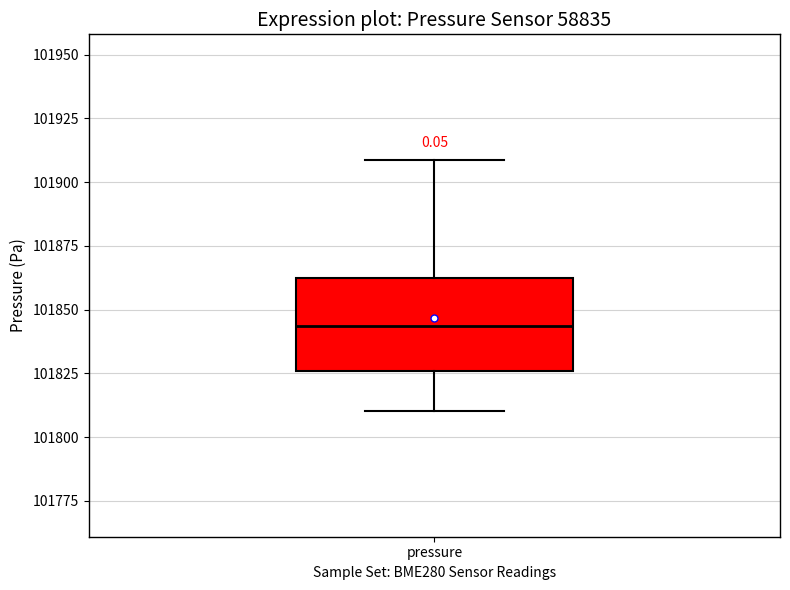

Transcribe this box plot: give where the median line is, the range the box spans, and where the two whiskers end, as read against the y-axis. The values are not printed on the chart, so give them approximately, as read against the axis.

median 101845, box 101825 to 101860, whiskers 101810 to 101910